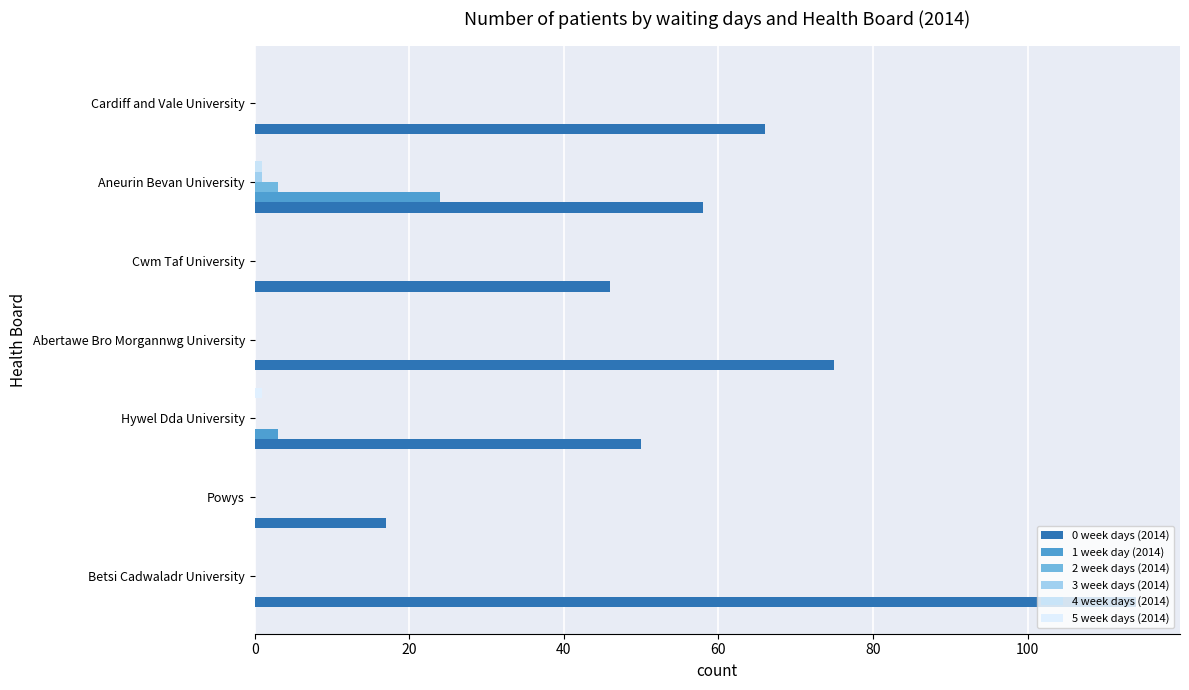

Count the number of data series in this chart.

6